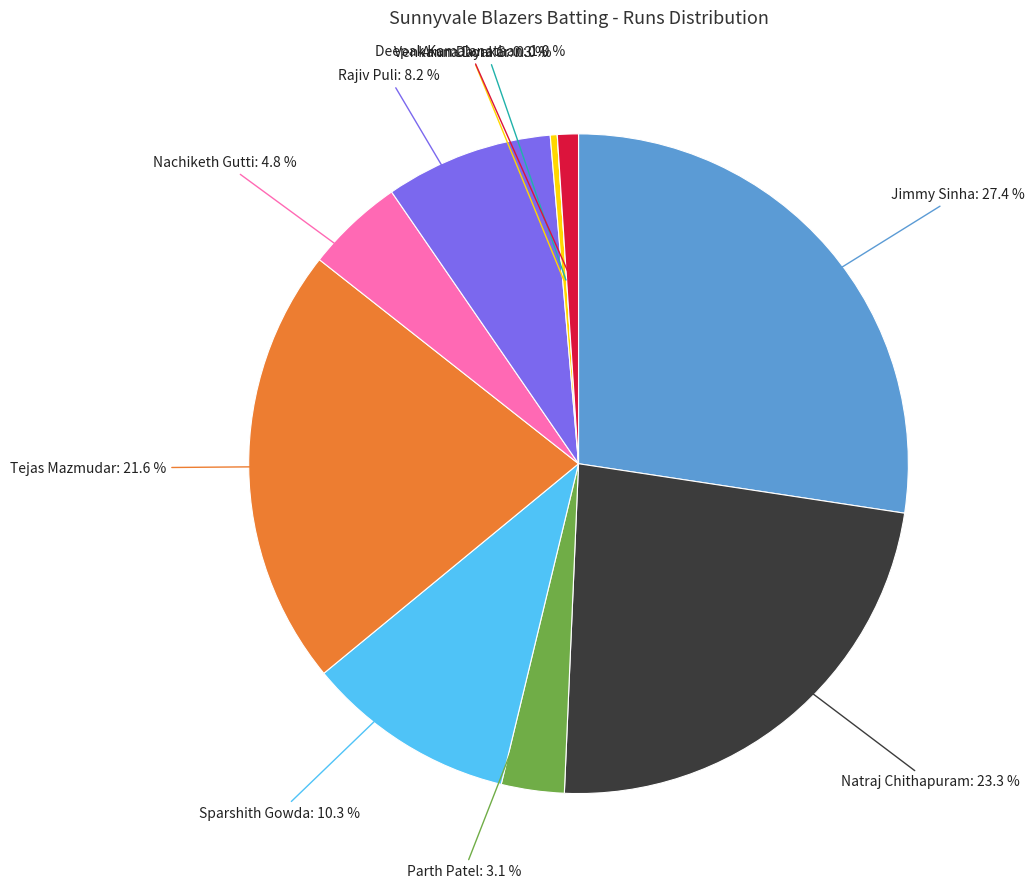

What is the ratio of the value at Tejas Mazmudar to the value at Rajiv Puli?

2.6